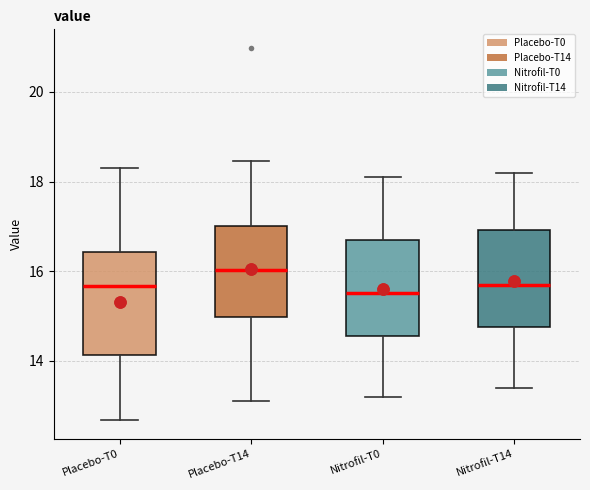

Which box's median line is the highest?

Placebo-T14